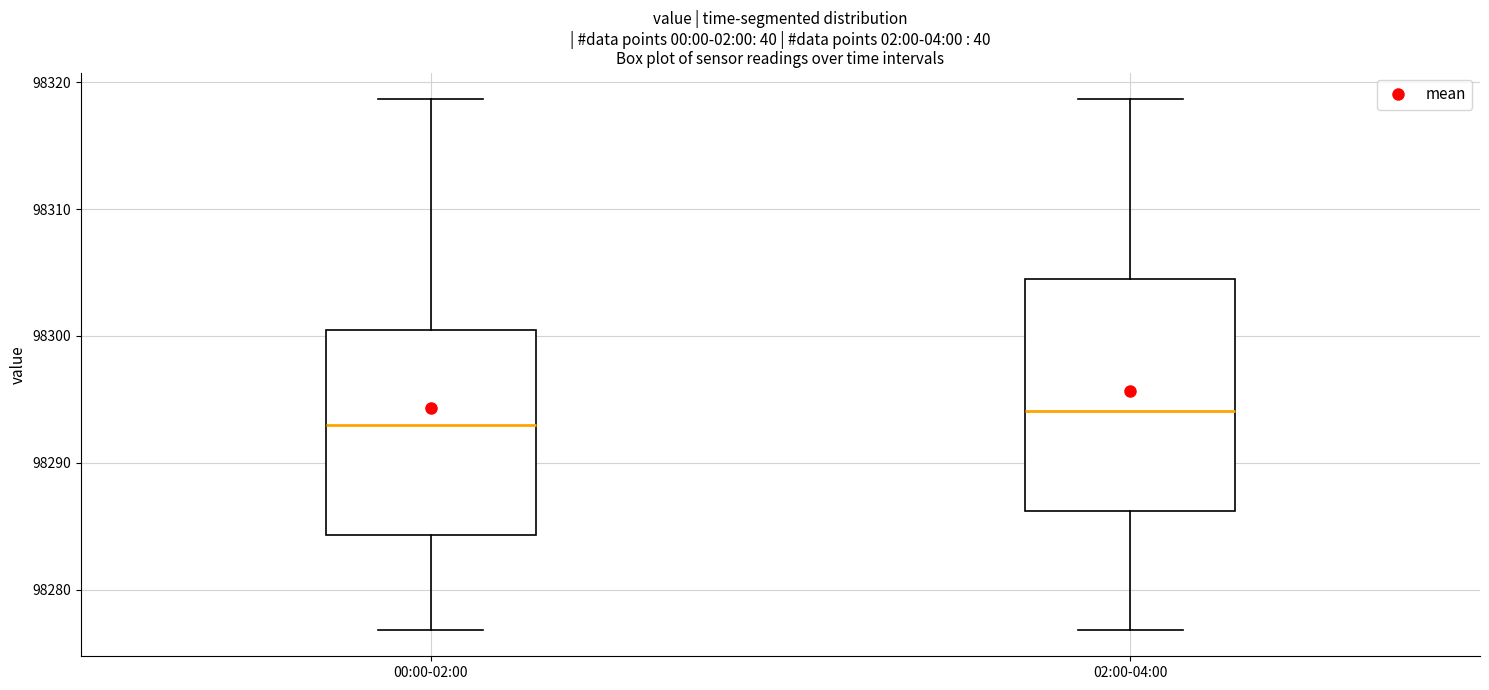

Reading left to right, read every box against the y-axis: the position of its median line, the range the box covers, and the ends of its whiskers. The values are not printed on the chart, so give them approximately, as read against the axis.

00:00-02:00: median 98293, box 98284 to 98300, whiskers 98277 to 98319
02:00-04:00: median 98294, box 98286 to 98304, whiskers 98277 to 98319